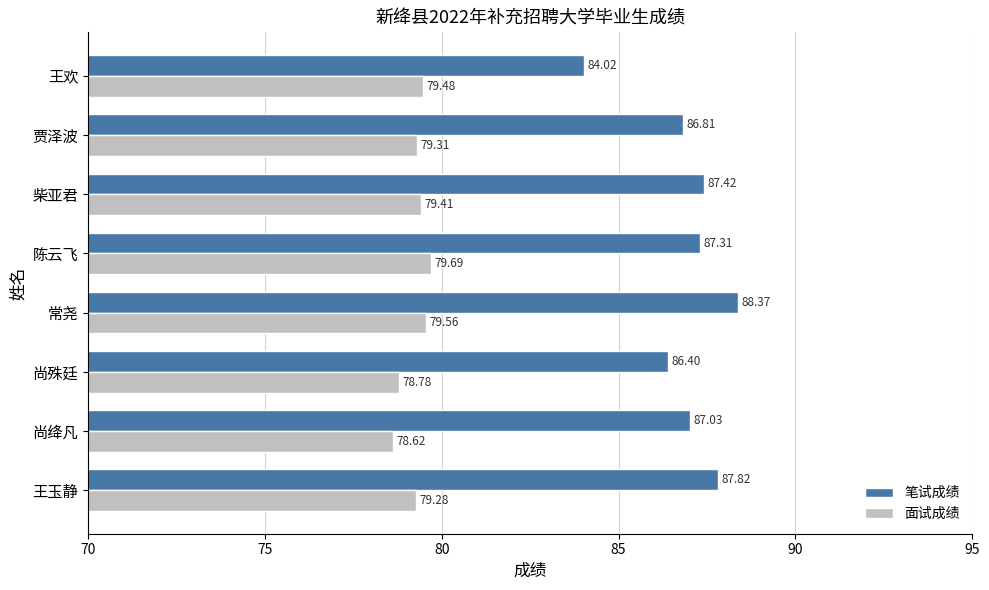

What is the sum of all 笔试成绩 values?

695.2